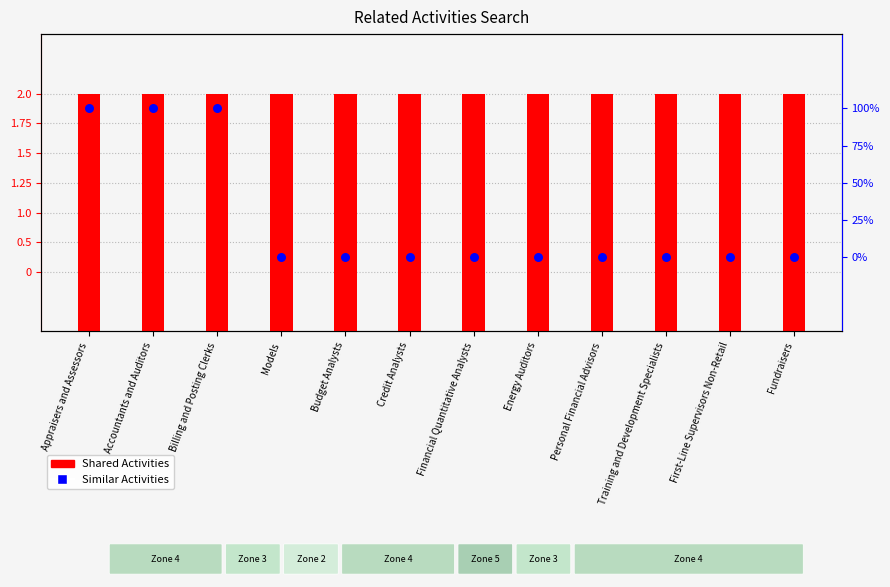

Which series has the widest spread of Y values?

Similar Activities